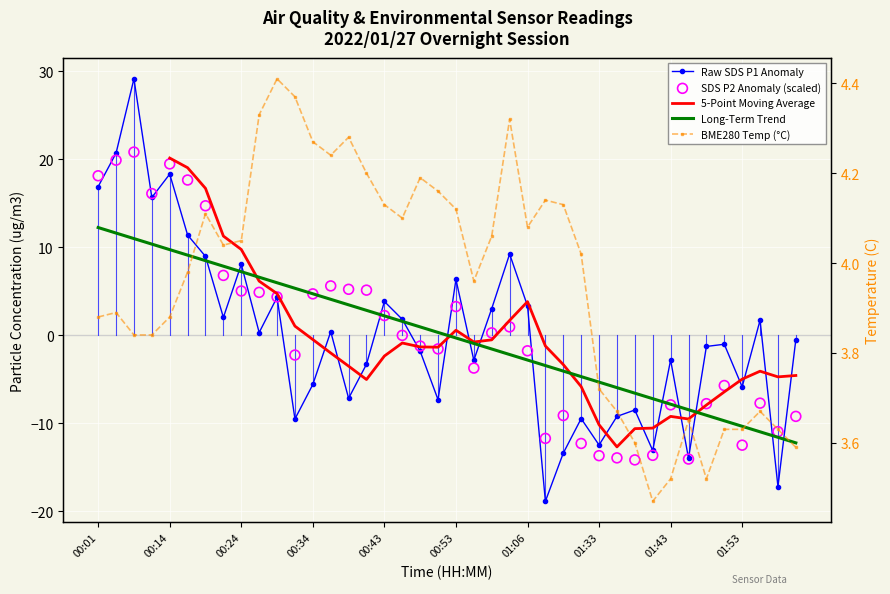

At how many categories does at least one series exceed 21?

1